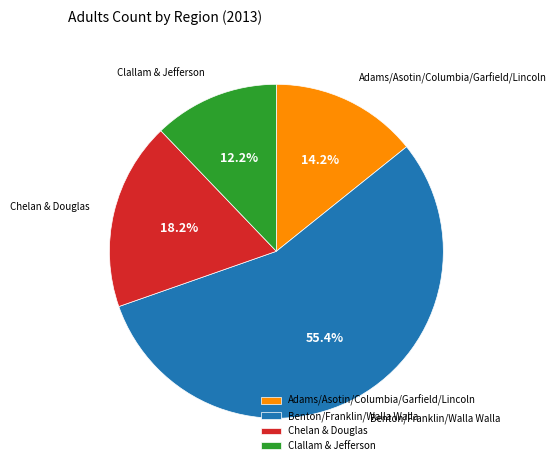

Rank the categories by value from highest to lowest.

Benton/Franklin/Walla Walla, Chelan & Douglas, Adams/Asotin/Columbia/Garfield/Lincoln, Clallam & Jefferson